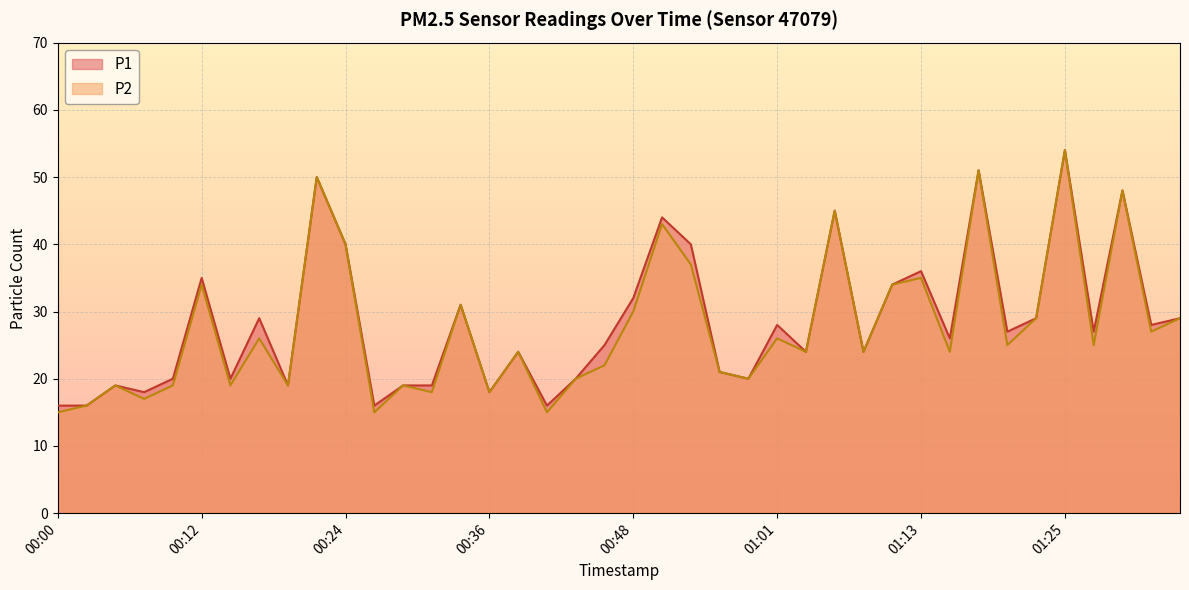

Reading right to left, transcribe all the data shown in this chart.

P1: 01:35=29	01:32=28	01:30=48	01:27=27	01:25=54	01:22=29	01:20=27	01:18=51	01:15=26	01:13=36	01:10=34	01:08=24	01:05=45	01:03=24	01:01=28	00:58=20	00:56=21	00:53=40	00:51=44	00:48=32	00:46=25	00:44=20	00:41=16	00:39=24	00:36=18	00:34=31	00:31=19	00:29=19	00:27=16	00:24=40	00:22=50	00:19=19	00:17=29	00:15=20	00:12=35	00:10=20	00:07=18	00:05=19	00:02=16	00:00=16
P2: 01:35=29	01:32=27	01:30=48	01:27=25	01:25=54	01:22=29	01:20=25	01:18=51	01:15=24	01:13=35	01:10=34	01:08=24	01:05=45	01:03=24	01:01=26	00:58=20	00:56=21	00:53=37	00:51=43	00:48=30	00:46=22	00:44=20	00:41=15	00:39=24	00:36=18	00:34=31	00:31=18	00:29=19	00:27=15	00:24=40	00:22=50	00:19=19	00:17=26	00:15=19	00:12=34	00:10=19	00:07=17	00:05=19	00:02=16	00:00=15